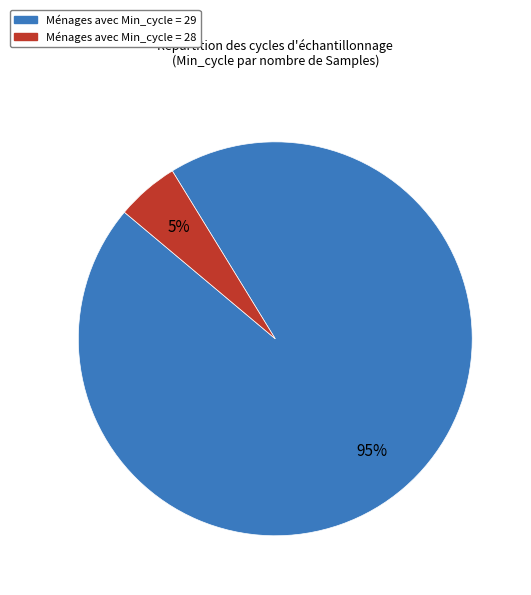

To the nearest percent, what is the difference between the largest and smallest slice percentages?

90%